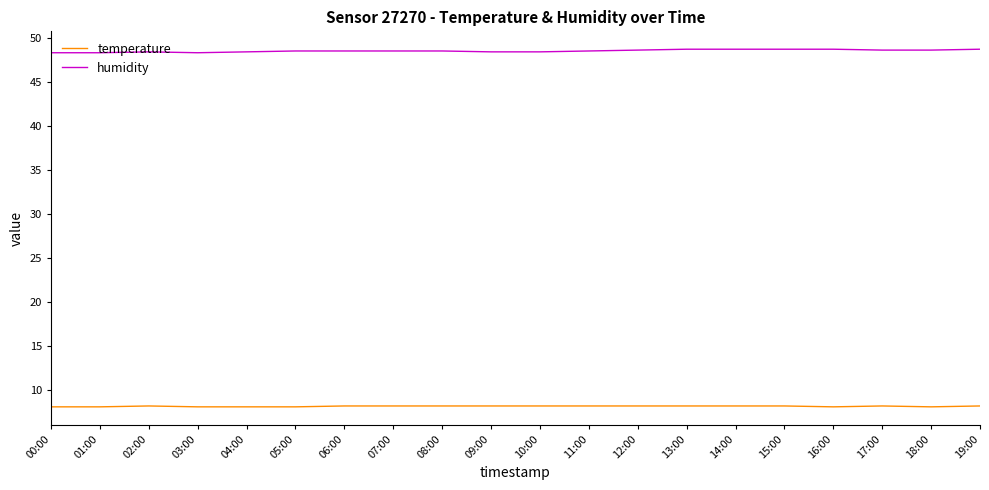

What position from the right is 01:00?

19